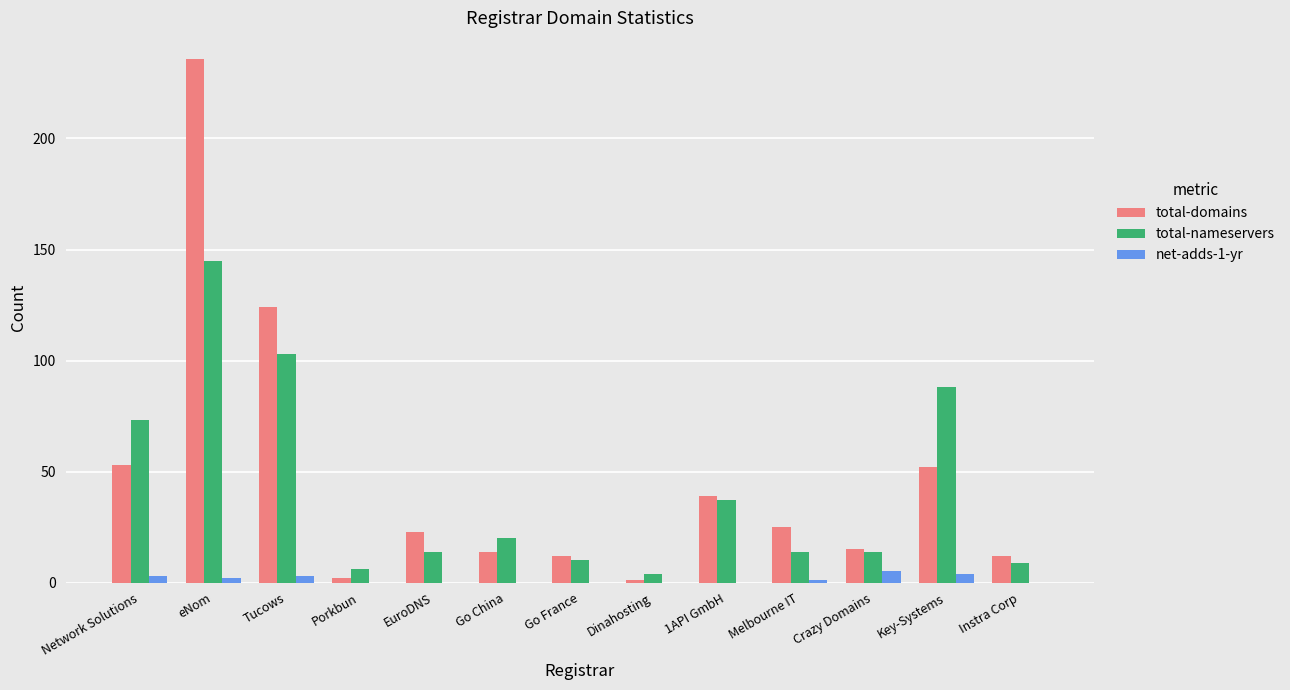

Reading left to right, extract all data points from this chart.

total-domains: 53	236	124	2	23	14	12	1	39	25	15	52	12
total-nameservers: 73	145	103	6	14	20	10	4	37	14	14	88	9
net-adds-1-yr: 3	2	3	0	0	0	0	0	0	1	5	4	0